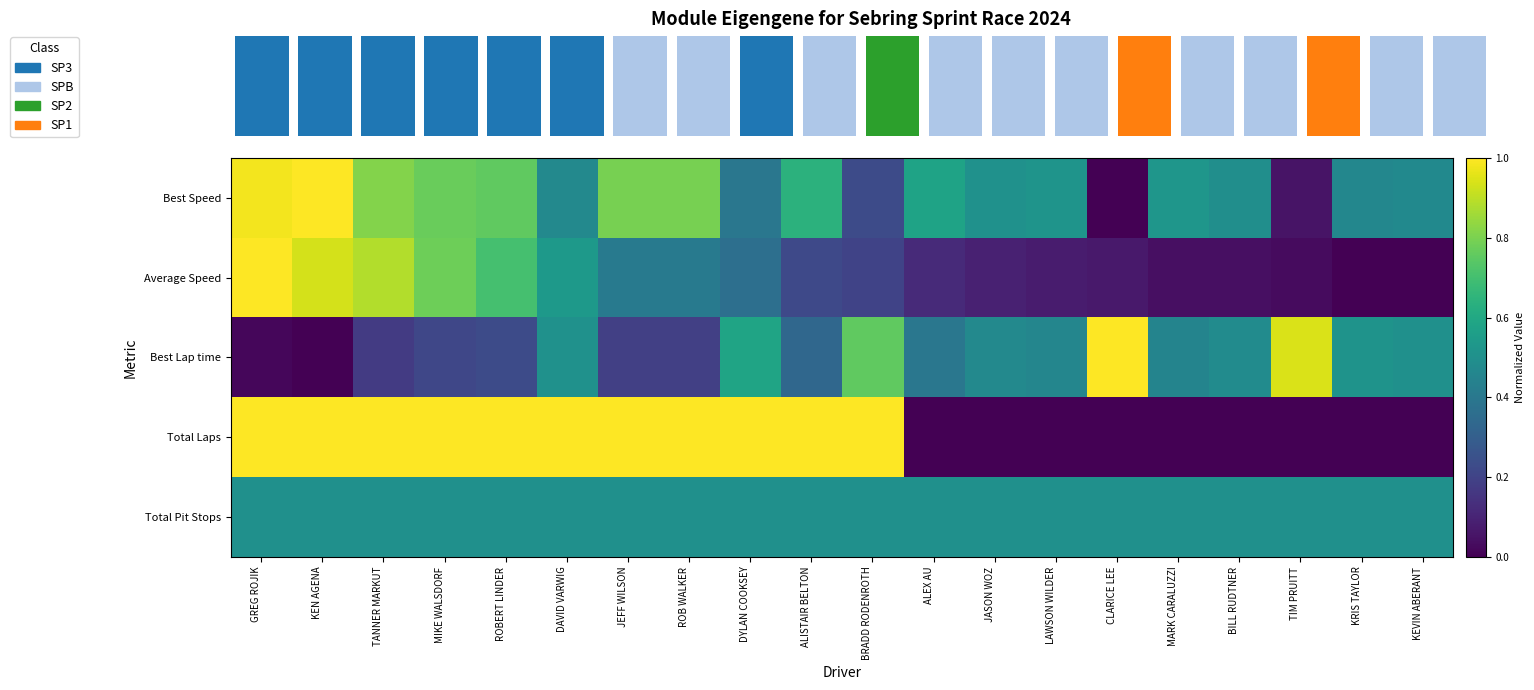

Is the value of Best Speed at DAVID VARWIG greater than the value of Total Laps at KEVIN ABERANT?

Yes